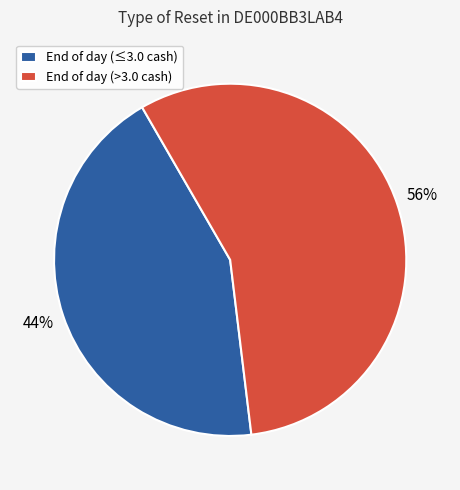

Is the sum of End of day (>3.0 cash) and End of day (≤3.0 cash) greater than half?

Yes